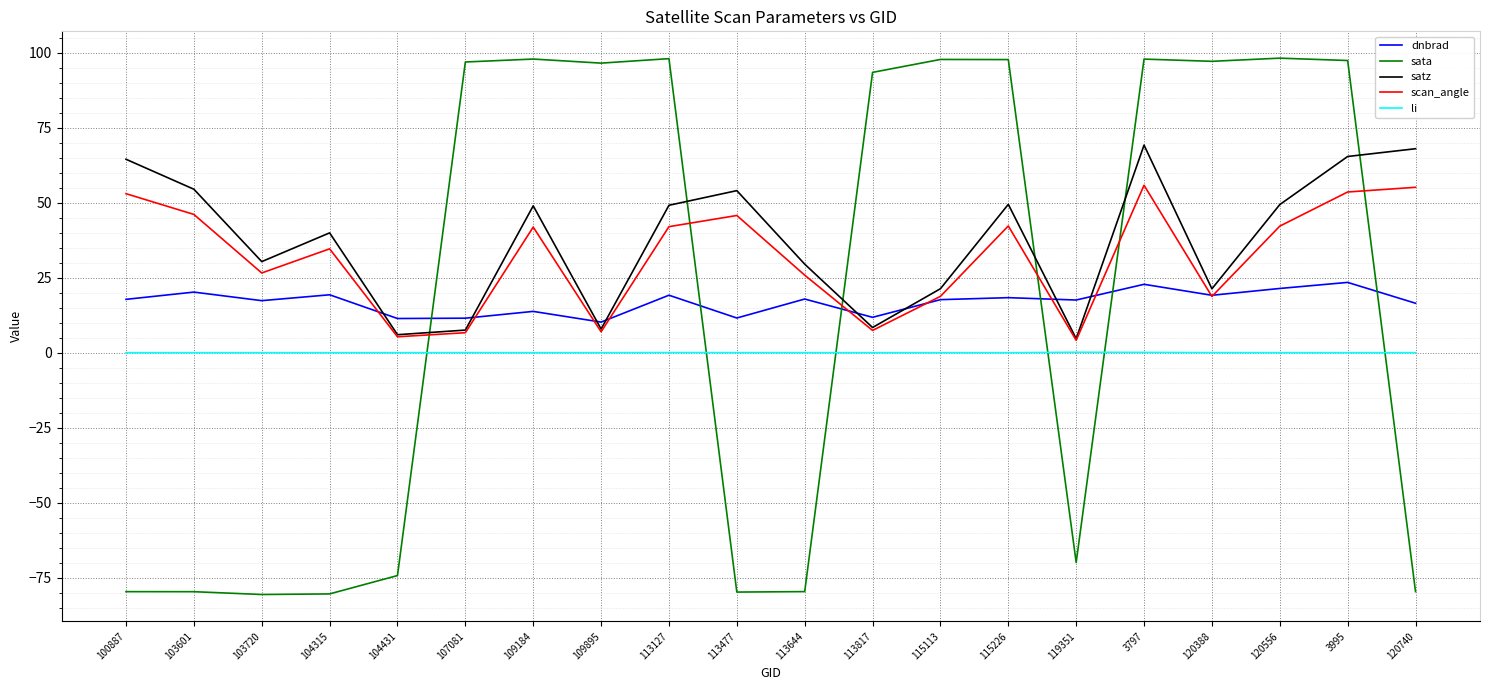

List the series in order of their peak value, lowest first.

li, dnbrad, scan_angle, satz, sata